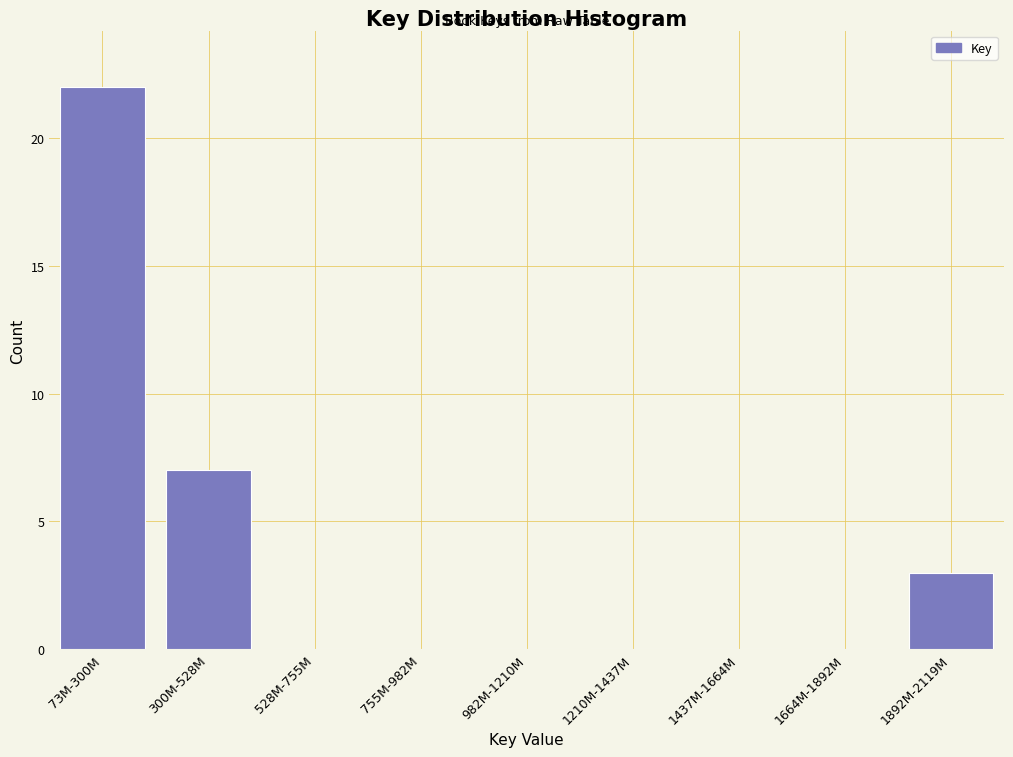

Which category has the highest value across all series?

73M-300M